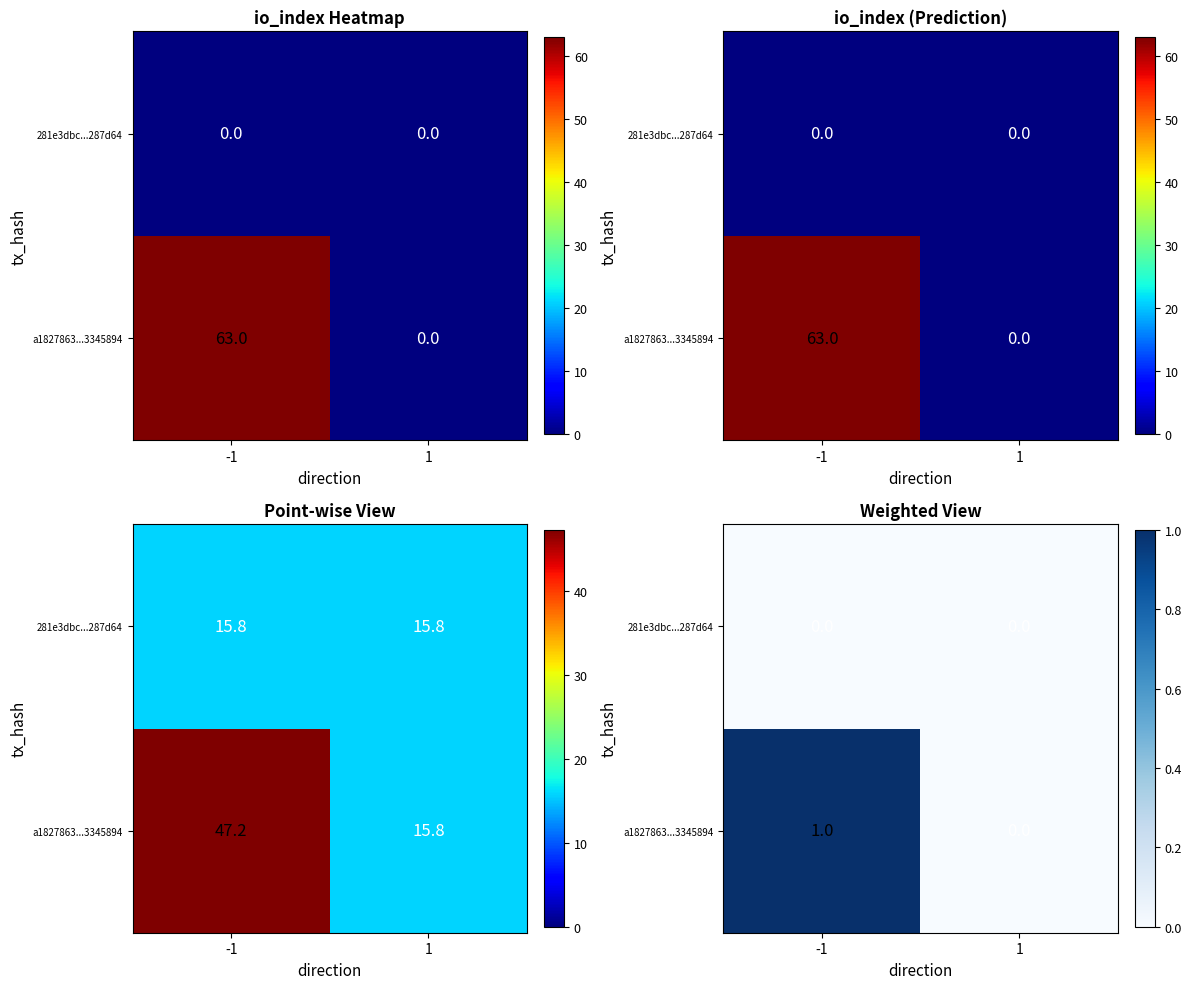

Count the number of data series in this chart.

2